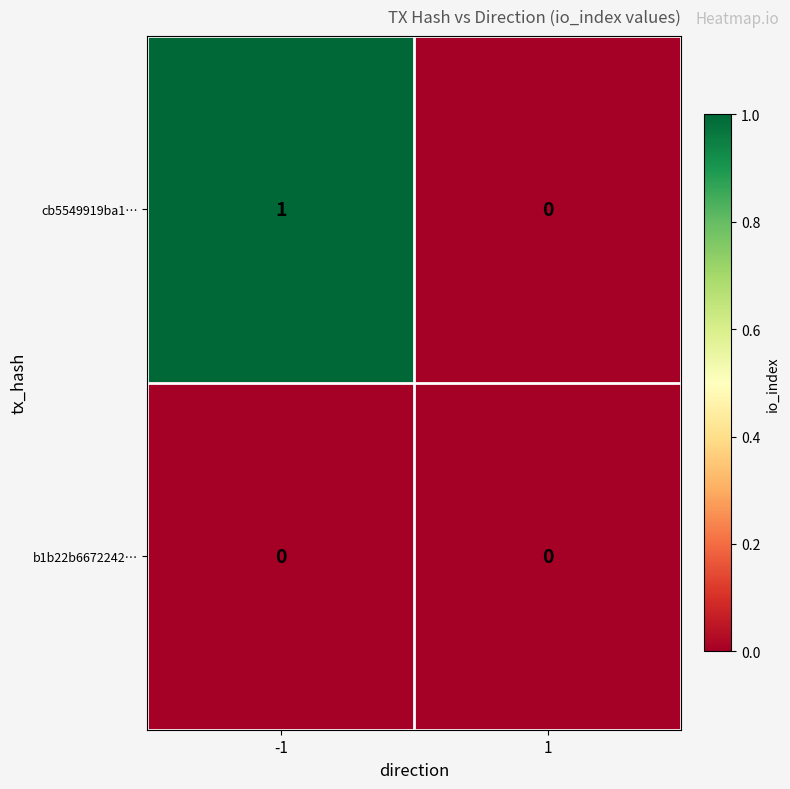

Which series changed the most between -1 and 1?

cb5549919ba1…